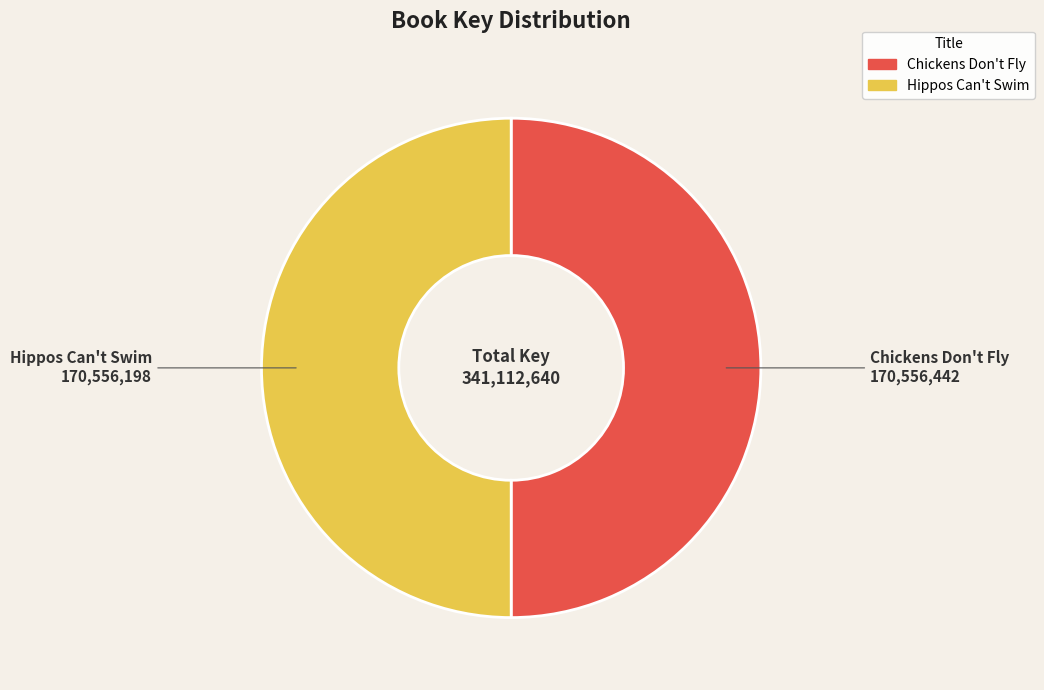

Is it true that Hippos Can't Swim is 50% of the pie?

True